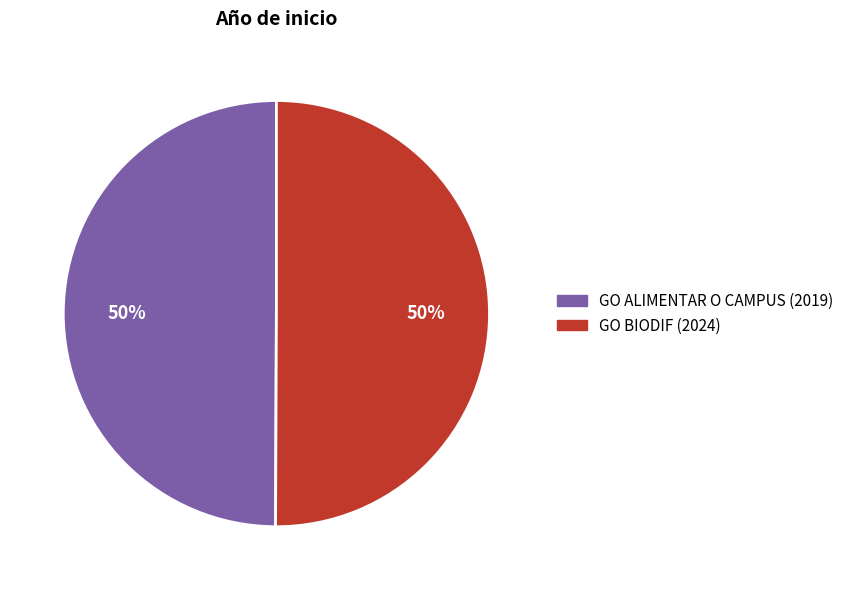

Count the number of slices in the pie.

2